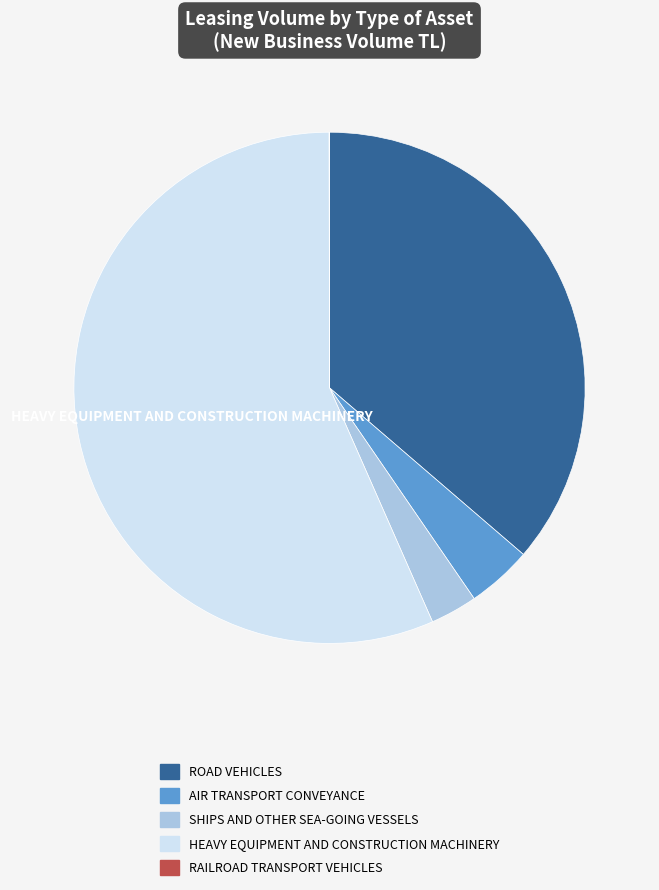

Between AIR TRANSPORT CONVEYANCE and HEAVY EQUIPMENT AND CONSTRUCTION MACHINERY, which is larger?

HEAVY EQUIPMENT AND CONSTRUCTION MACHINERY